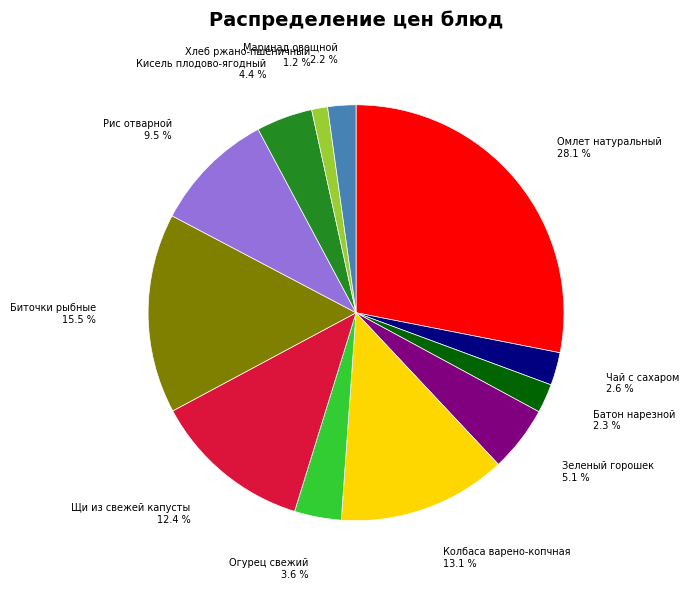

Is there any slice that represents more than half of the pie?

No